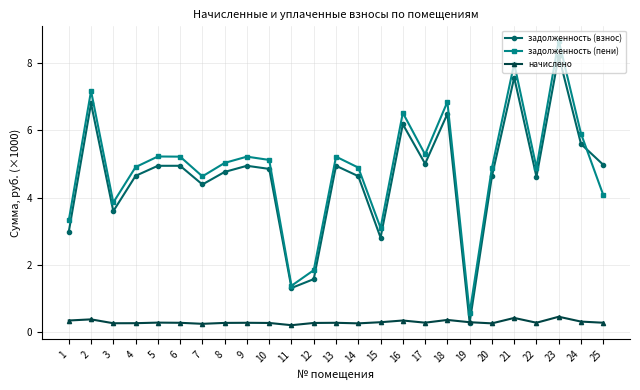

What is the total value across all series at 5?

10.4